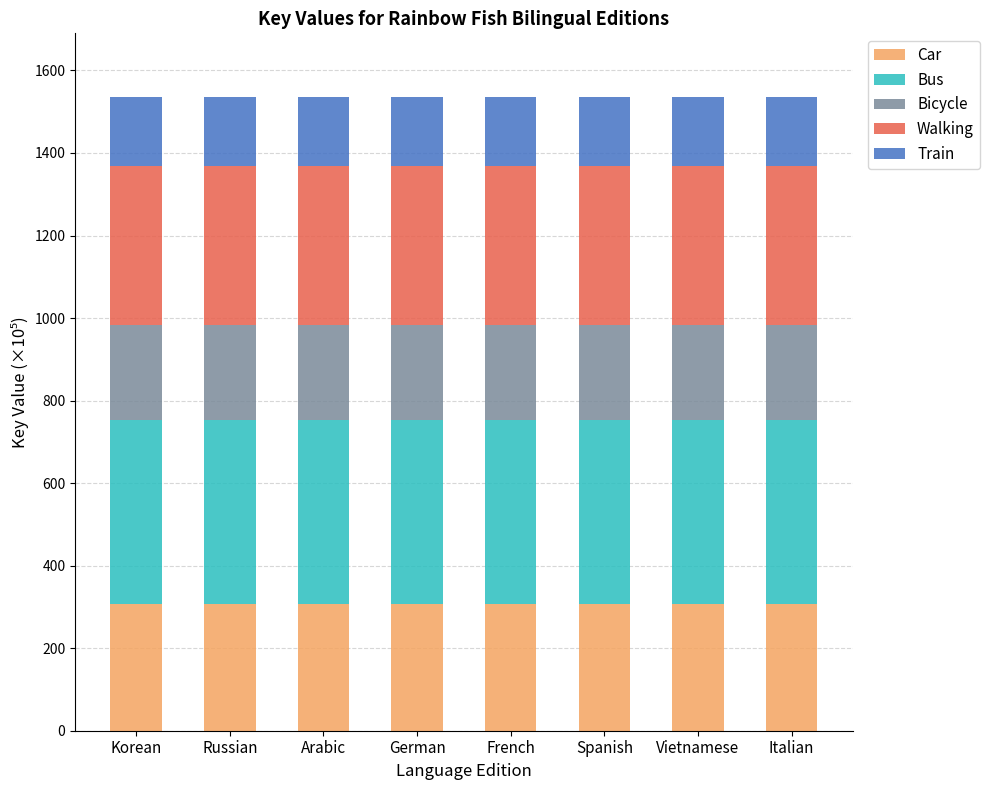

What is the highest value of the Car series?

307.3